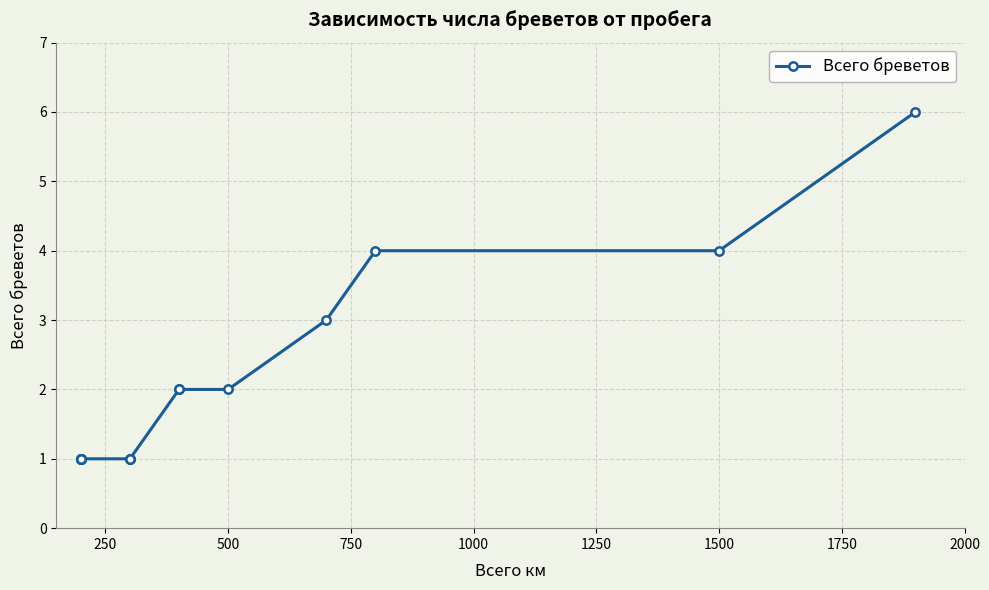

What is the difference between the second highest and second lowest values?

3